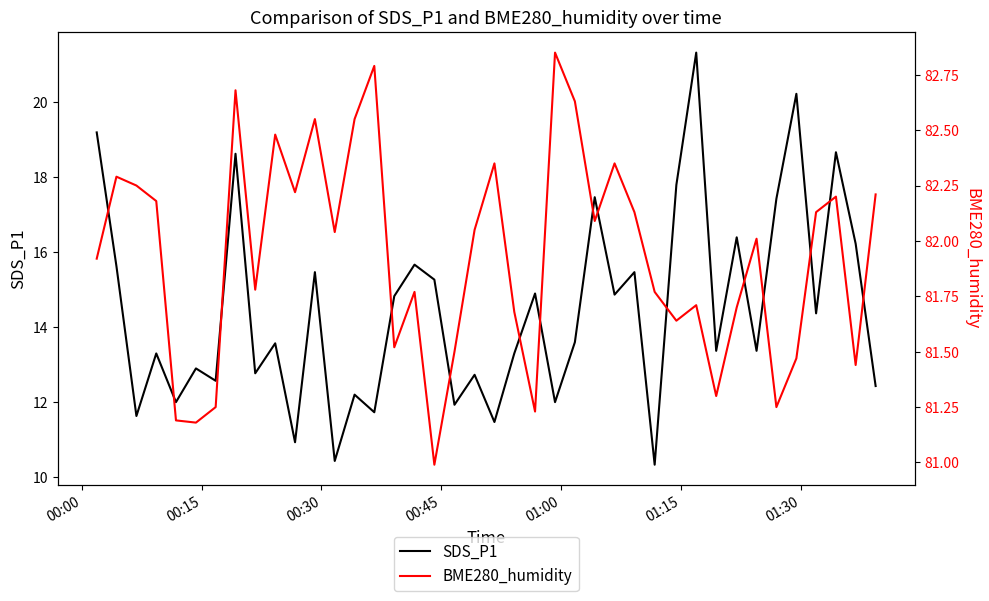

Is it true that BME280_humidity equals 24.0 at 30?

False